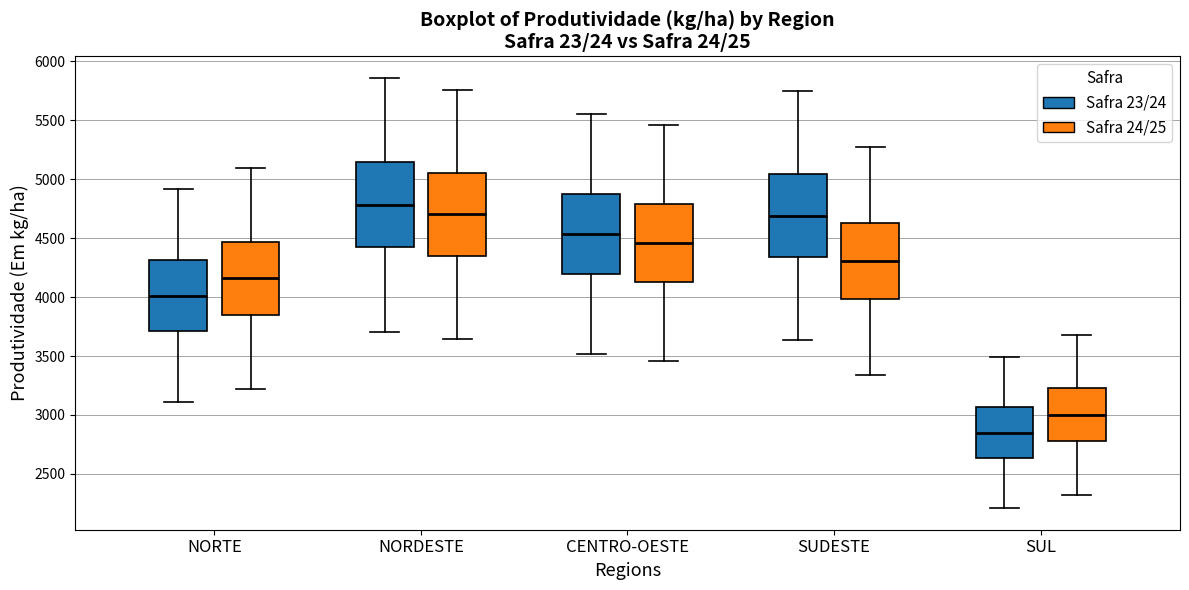

Reading left to right, read every box against the y-axis: the position of its median line, the range the box covers, and the ends of its whiskers. The values are not printed on the chart, so give them approximately, as read against the axis.

NORTE (Safra 23/24): median 4000, box 3700 to 4300, whiskers 3100 to 4900
NORTE (Safra 24/25): median 4150, box 3850 to 4450, whiskers 3200 to 5100
NORDESTE (Safra 23/24): median 4800, box 4450 to 5150, whiskers 3700 to 5850
NORDESTE (Safra 24/25): median 4700, box 4350 to 5050, whiskers 3650 to 5750
CENTRO-OESTE (Safra 23/24): median 4550, box 4200 to 4900, whiskers 3500 to 5550
CENTRO-OESTE (Safra 24/25): median 4450, box 4100 to 4800, whiskers 3450 to 5450
SUDESTE (Safra 23/24): median 4700, box 4350 to 5050, whiskers 3650 to 5750
SUDESTE (Safra 24/25): median 4300, box 4000 to 4650, whiskers 3350 to 5300
SUL (Safra 23/24): median 2850, box 2650 to 3050, whiskers 2200 to 3500
SUL (Safra 24/25): median 3000, box 2800 to 3250, whiskers 2350 to 3700